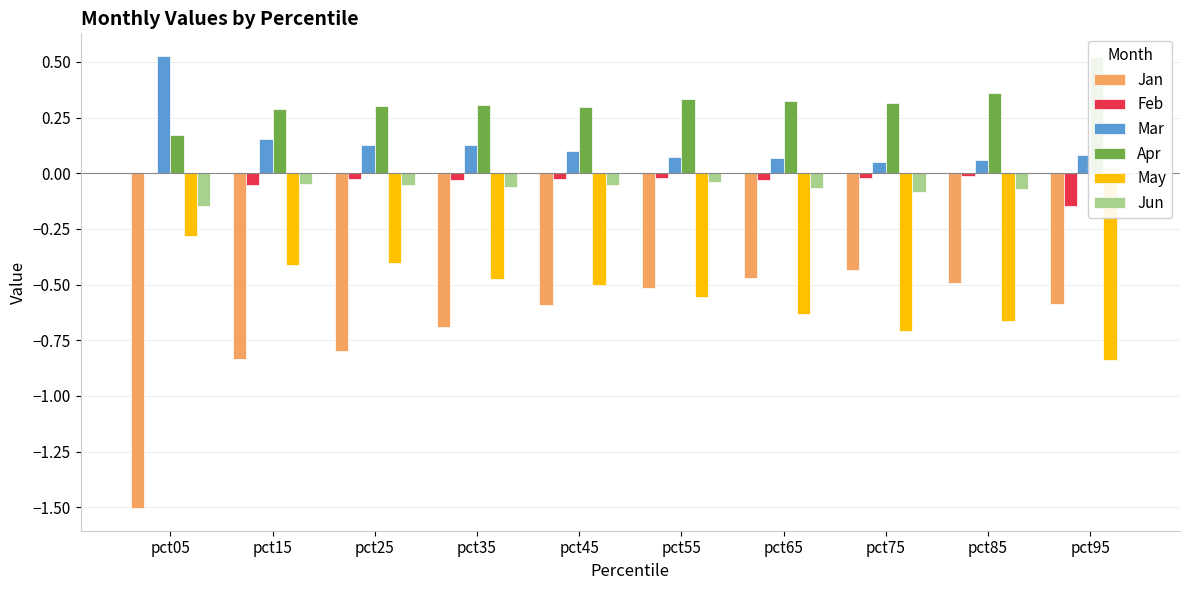

True or false: May has a value of -0.5 at pct35.

True